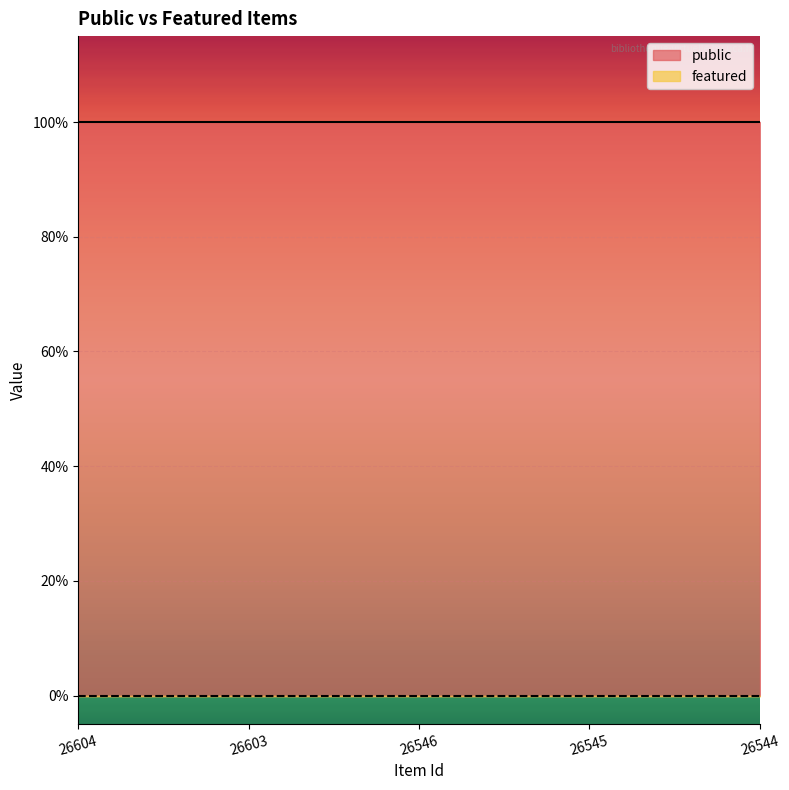

How many categories are shown in the chart?

5